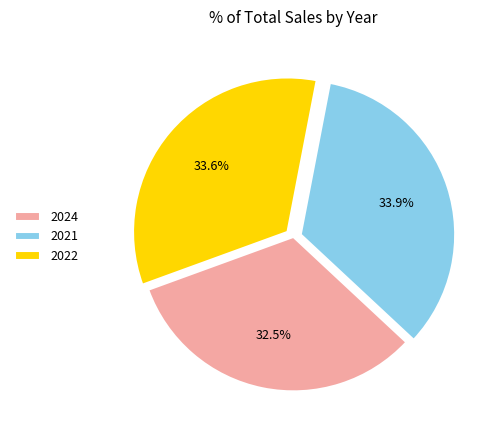

To the nearest percent, what portion does 2022 represent?

34%